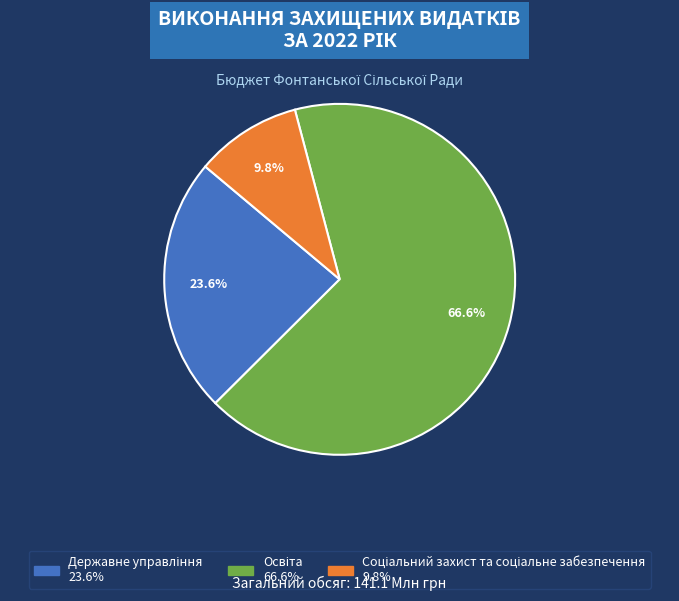

Is there a majority slice in this chart?

Yes